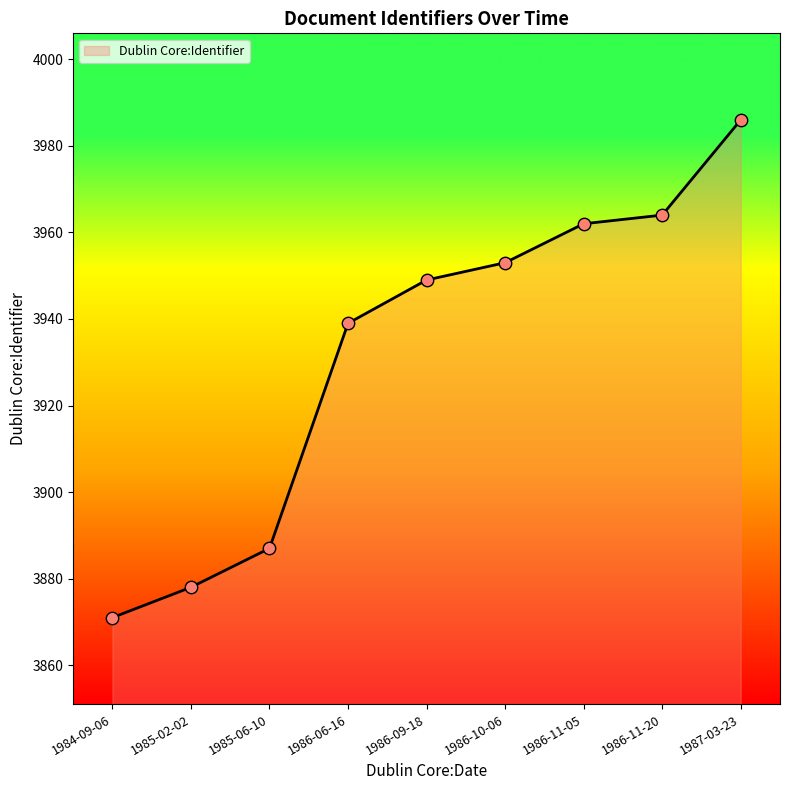

Between 1986-10-06 and 1985-02-02, which is larger?

1986-10-06